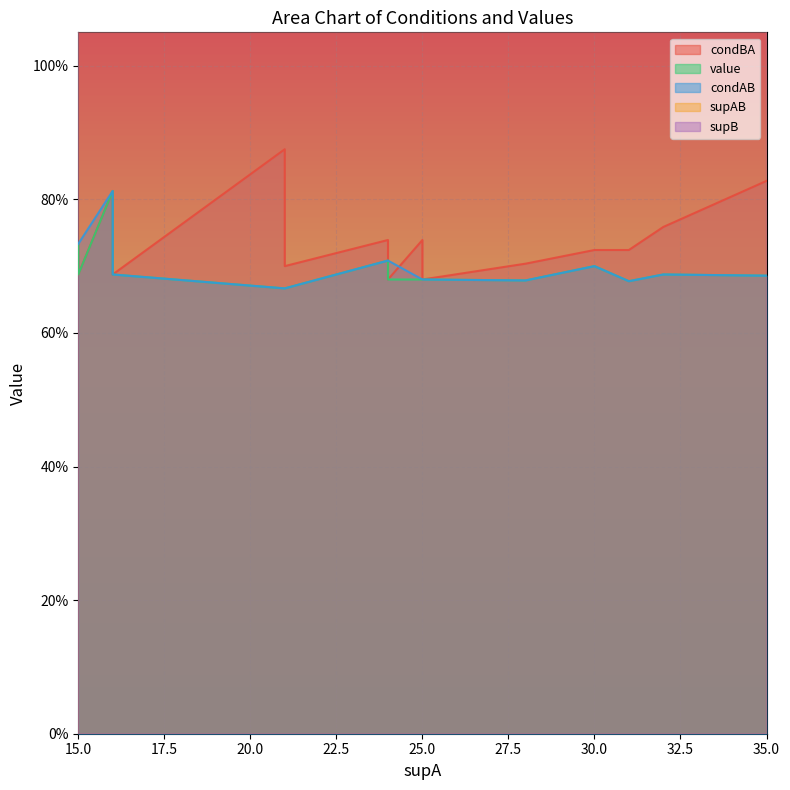

The value of value at 15 is 1.0. True or false?

False